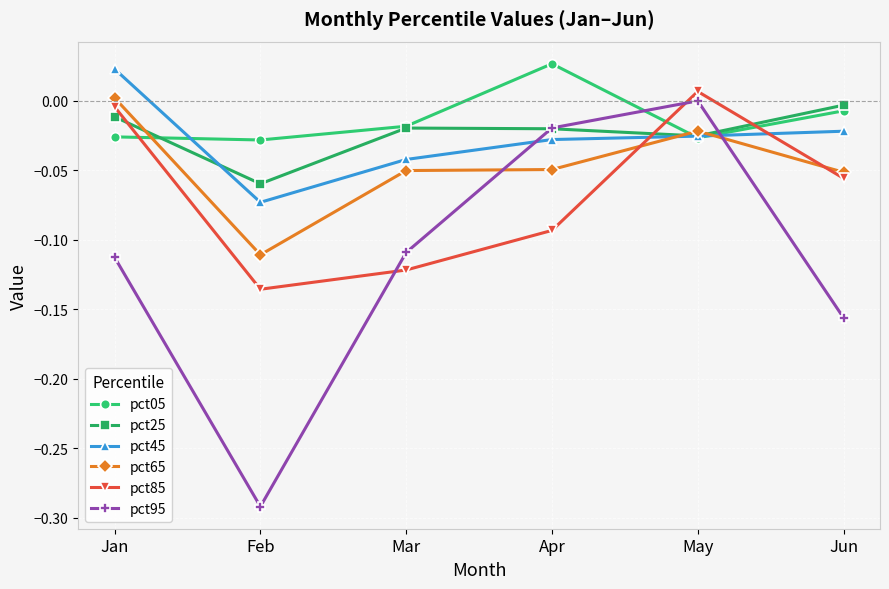

Does the chart display data point markers on the line(s)?

Yes